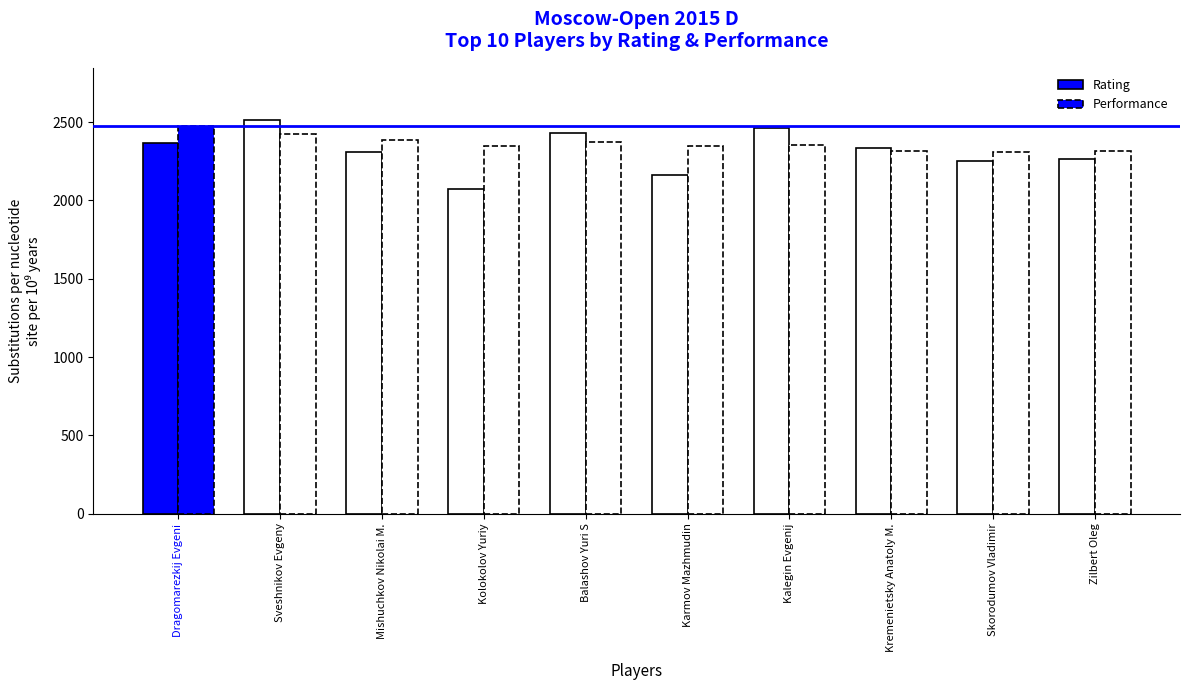

How many series are shown in this chart?

2